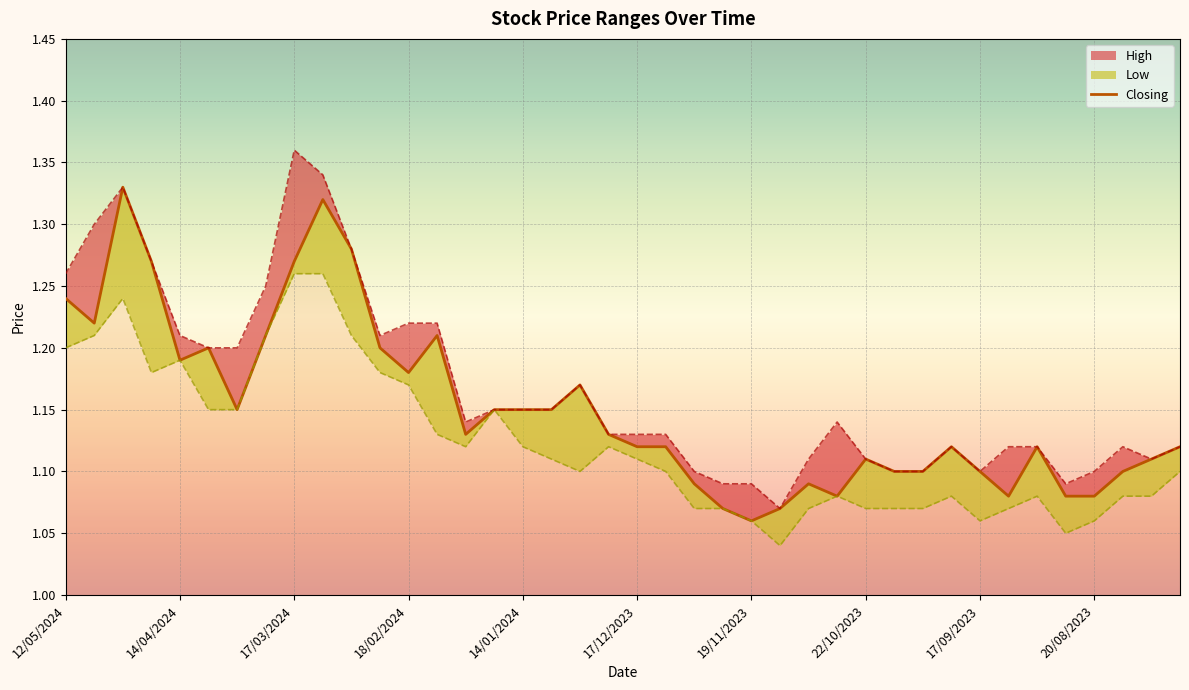

True or false: Closing has more than 2 interior local peaks.

True